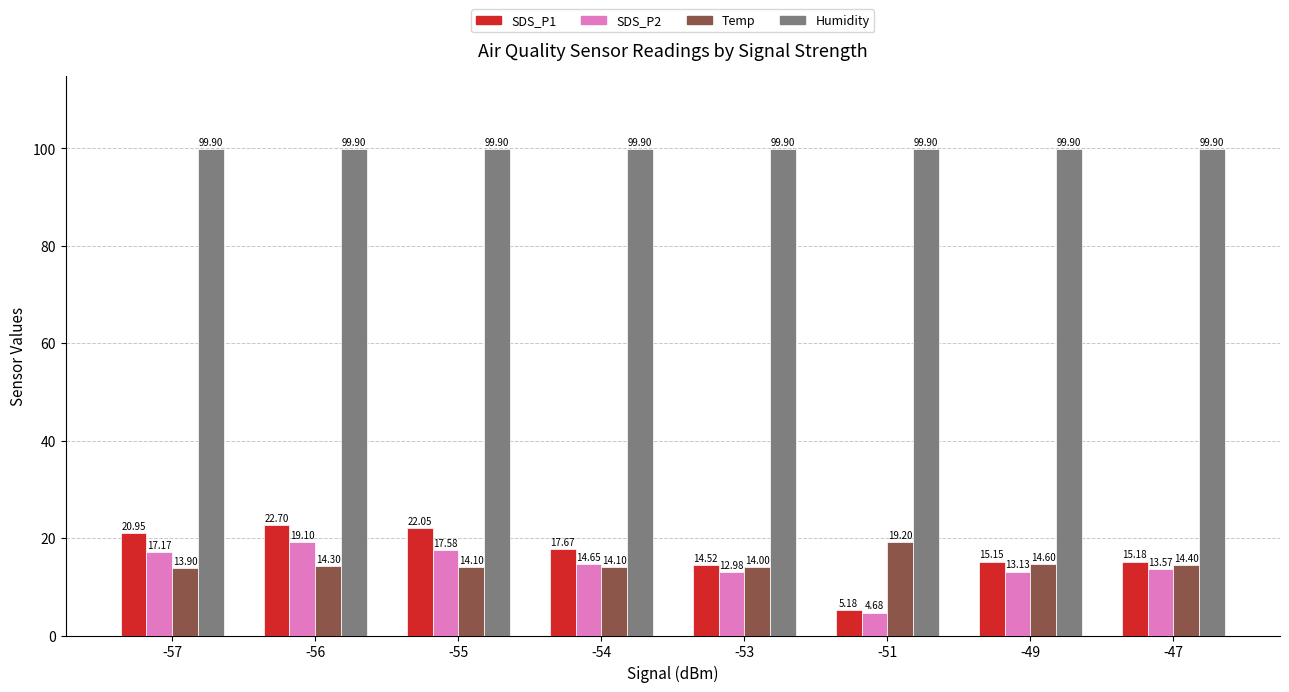

At -55, list the series in order from smallest to largest.

Temp, SDS_P2, SDS_P1, Humidity